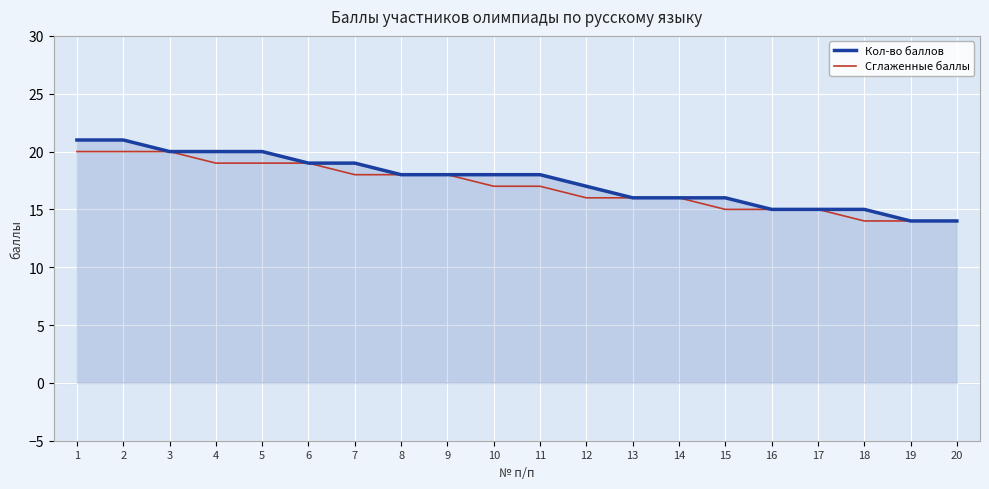

What is the total value across all series at 13?

32